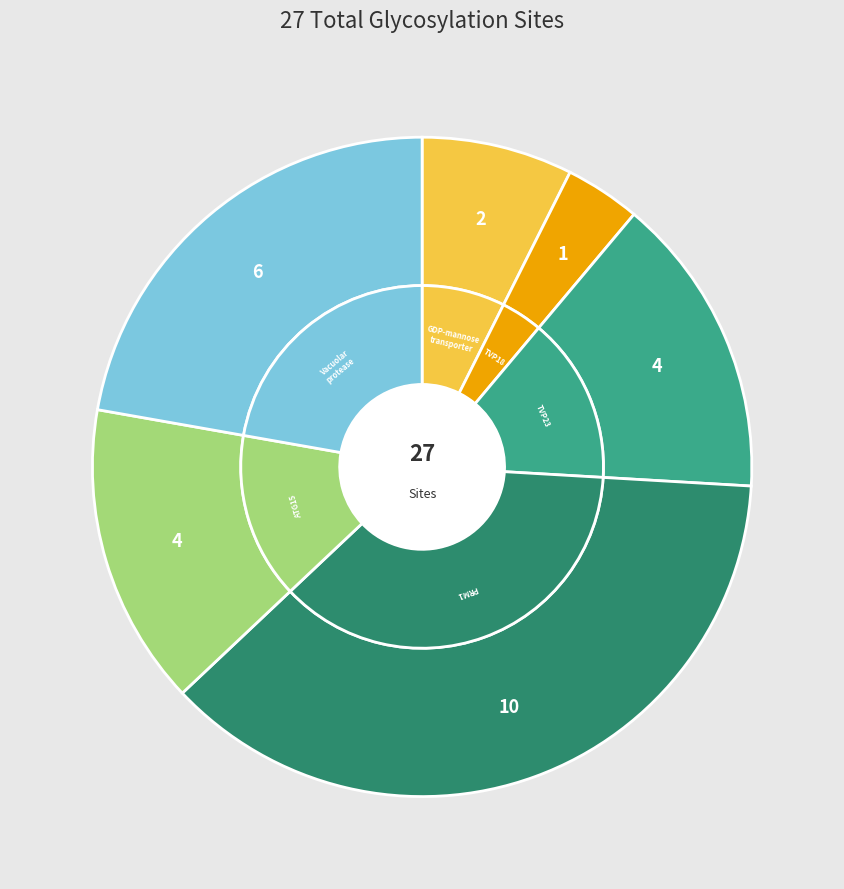

To the nearest percent, what is the average slice percentage?

17%